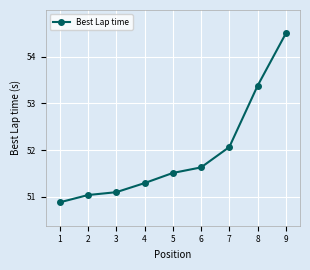

What is the average value?

51.9